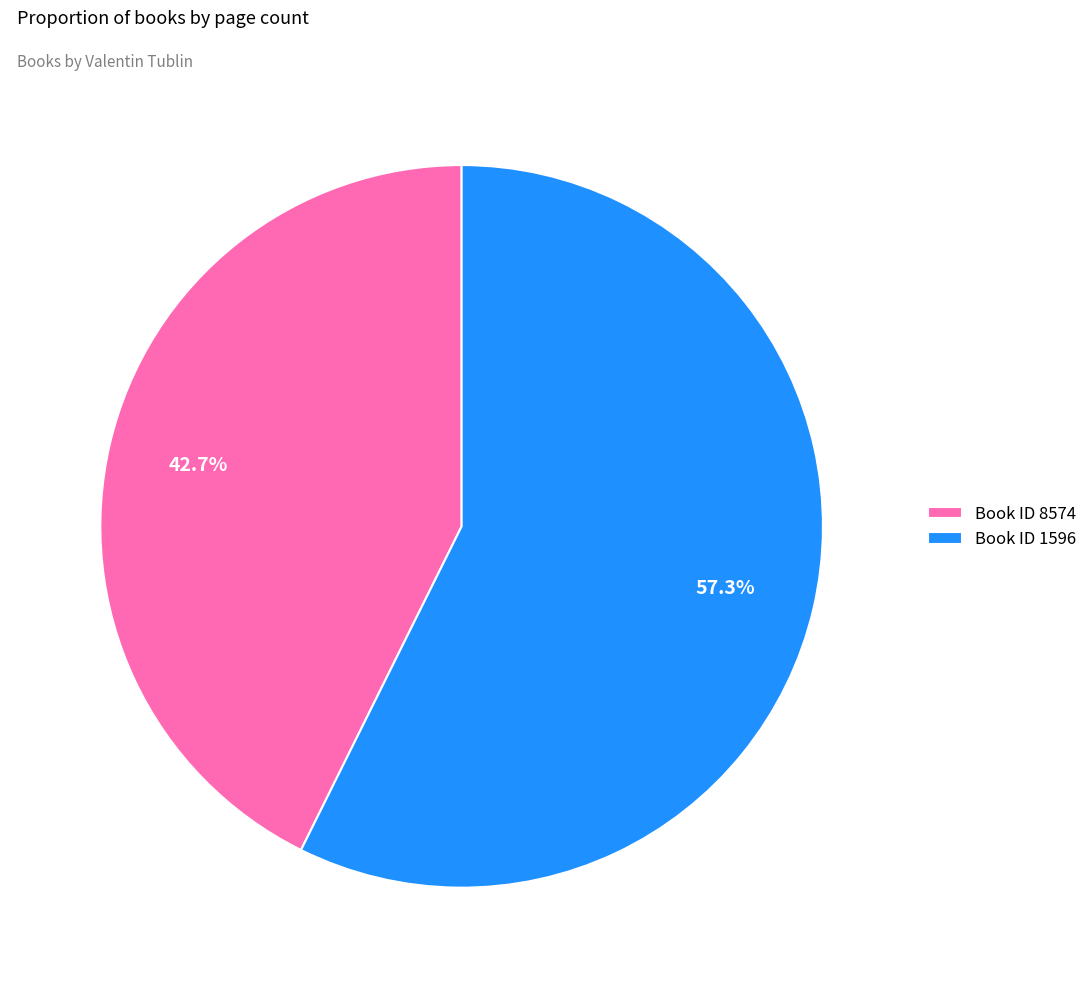

Which category has the biggest portion of the pie?

Book ID 1596